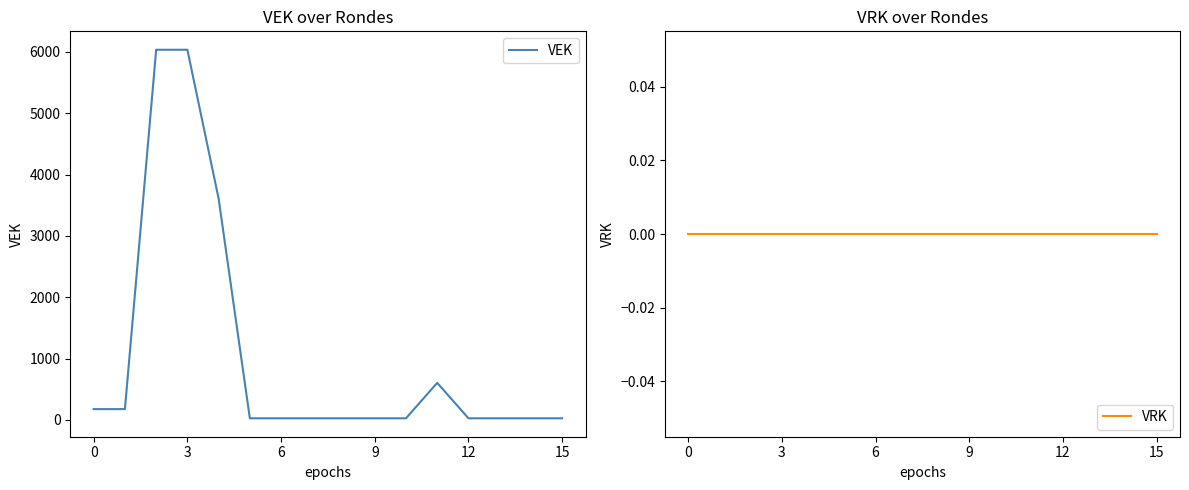

What is the label of the 9th point from the left?

8